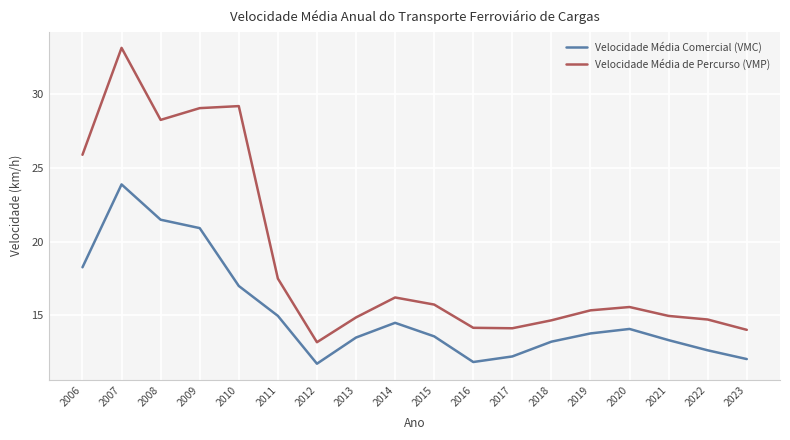

What is the average value of the Velocidade Média Comercial (VMC) series?

15.2